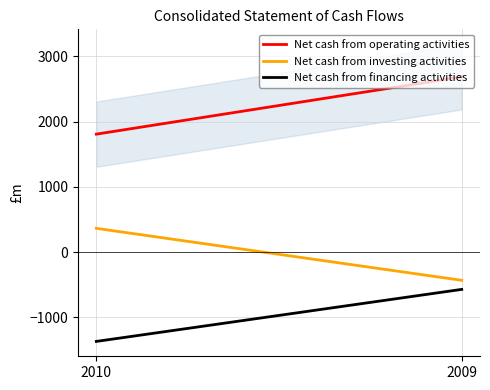

Between 2009 and 2010, which is larger?

2009